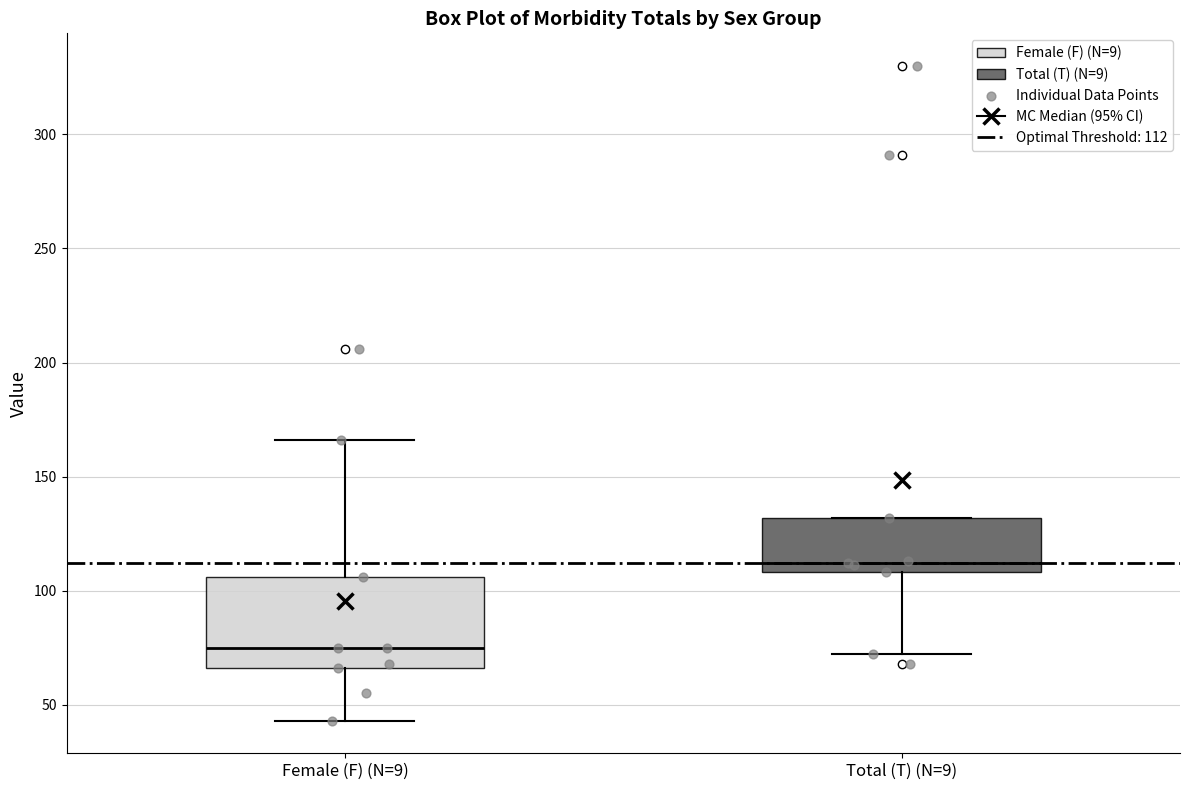

Reading left to right, read every box against the y-axis: the position of its median line, the range the box covers, and the ends of its whiskers. The values are not printed on the chart, so give them approximately, as read against the axis.

Female (F) (N=9): median 75, box 65 to 105, whiskers 45 to 165
Total (T) (N=9): median 110 (just above the box's lower edge), box 110 to 130, whiskers 70 to 130